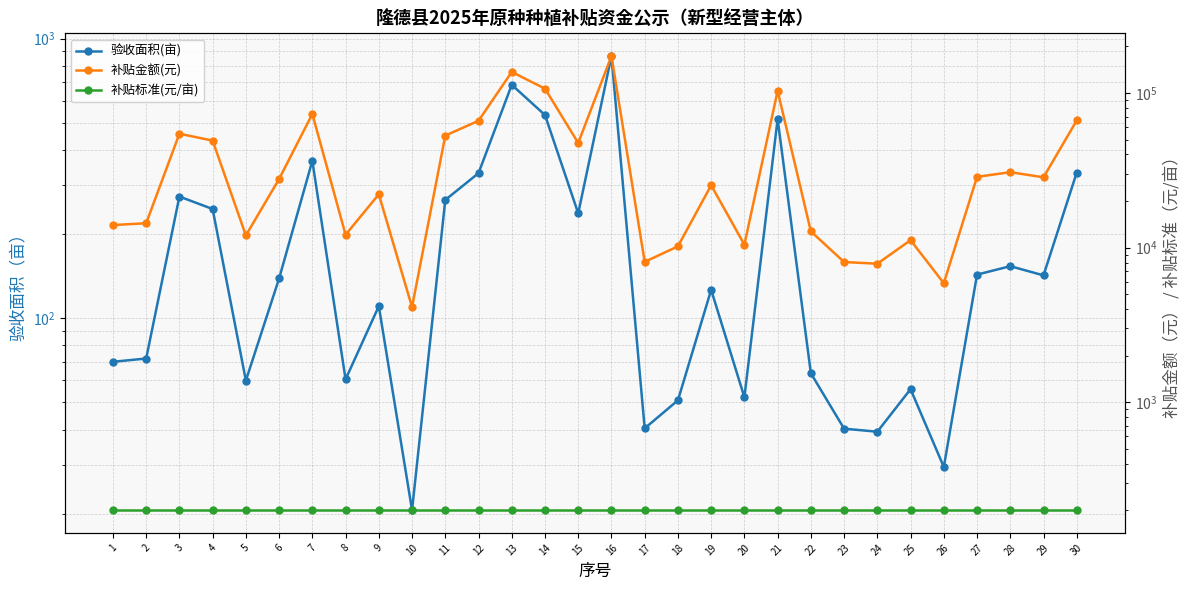

The value of 验收面积(亩) at 27 is 143.3. True or false?

True